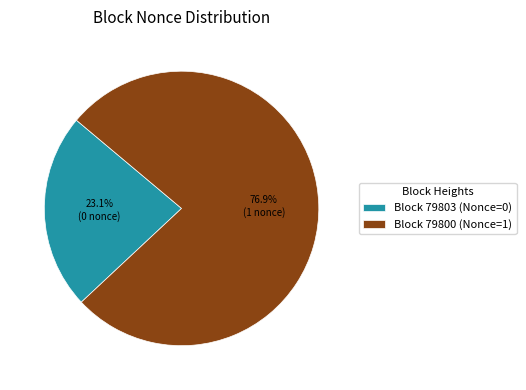

Rank the categories by value from highest to lowest.

Block 79800 (Nonce=1), Block 79803 (Nonce=0)